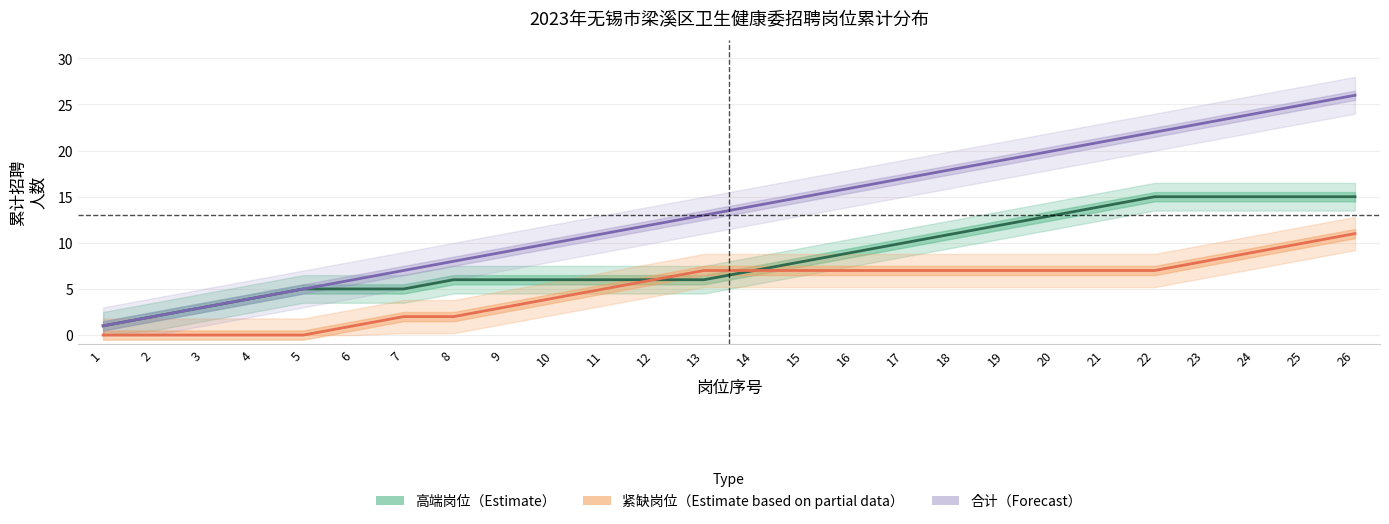

Which series changed the most between 1 and 17?

合计（Forecast）